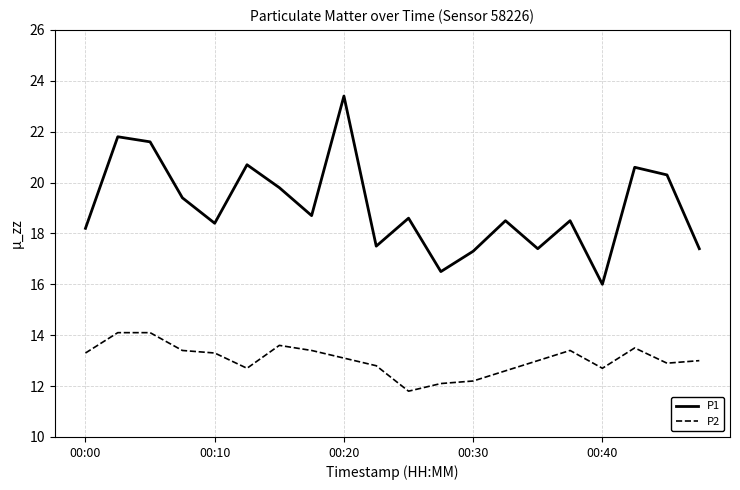

In P2, how many points are lower than both neighbors (excluding endpoints)?

4